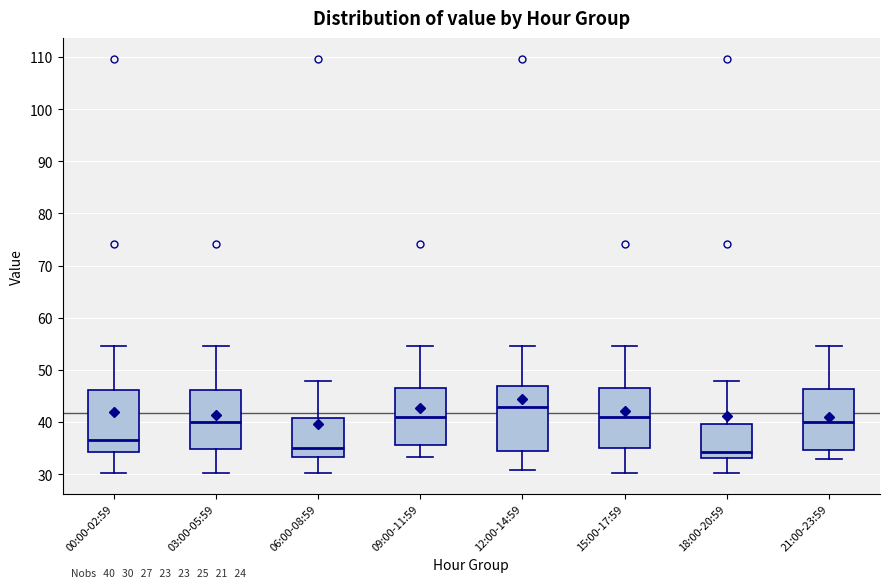

Which box has the highest median line?

12:00-14:59